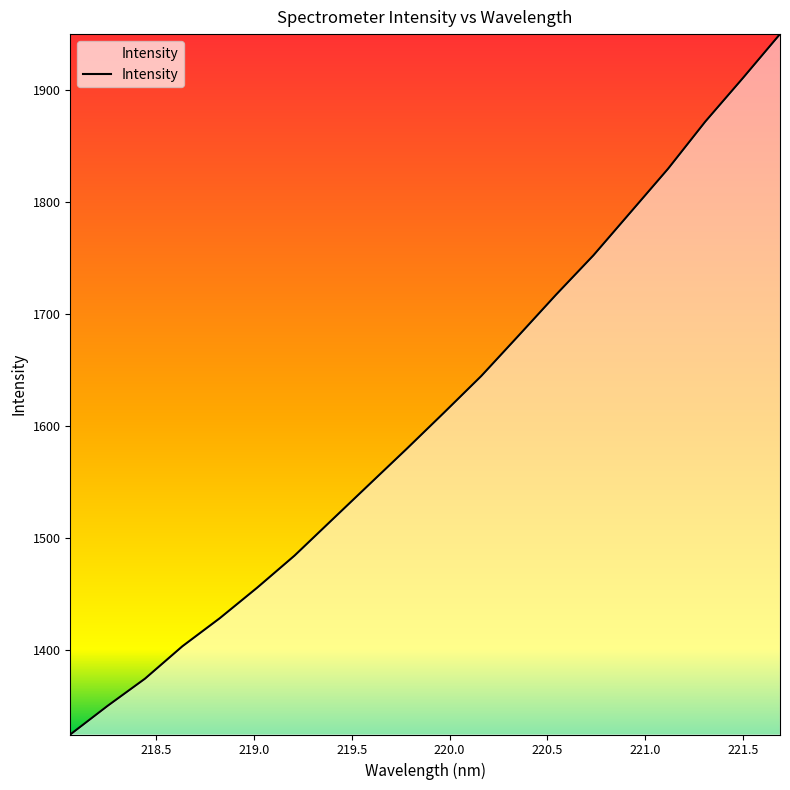

What is the maximum value shown in the chart?

1950.1